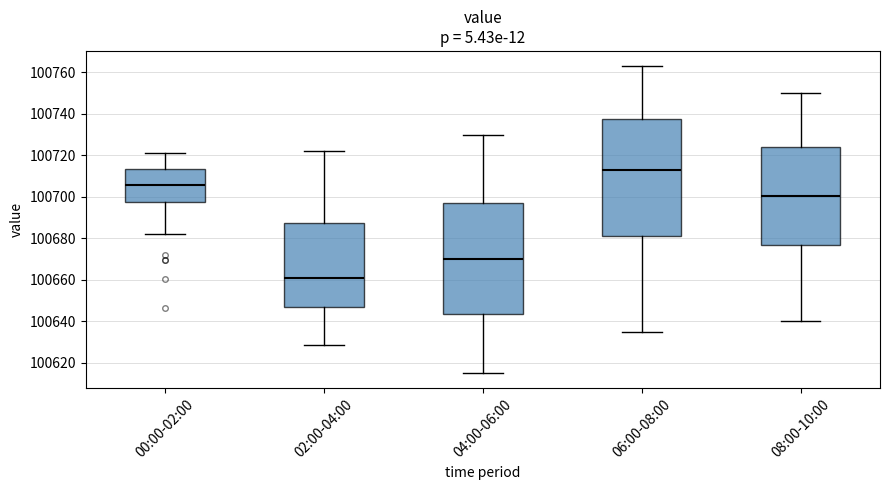

Reading left to right, transcribe this box plot: for each box, give where its median line is, the range the box spans, and where its two whiskers end, as read against the y-axis. The values are not printed on the chart, so give them approximately, as read against the axis.

00:00-02:00: median 100706, box 100698 to 100714, whiskers 100682 to 100722
02:00-04:00: median 100660, box 100646 to 100688, whiskers 100628 to 100722
04:00-06:00: median 100670, box 100644 to 100698, whiskers 100616 to 100730
06:00-08:00: median 100714, box 100682 to 100738, whiskers 100634 to 100764
08:00-10:00: median 100700, box 100676 to 100724, whiskers 100640 to 100750